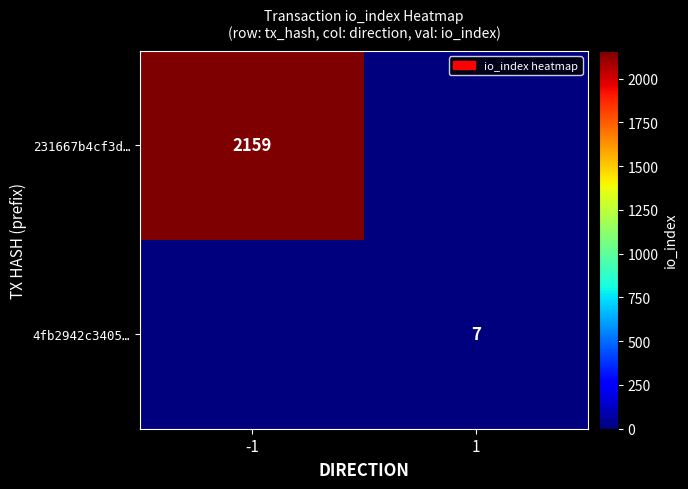

What is the spread (max minus min) of values at -1?

2159